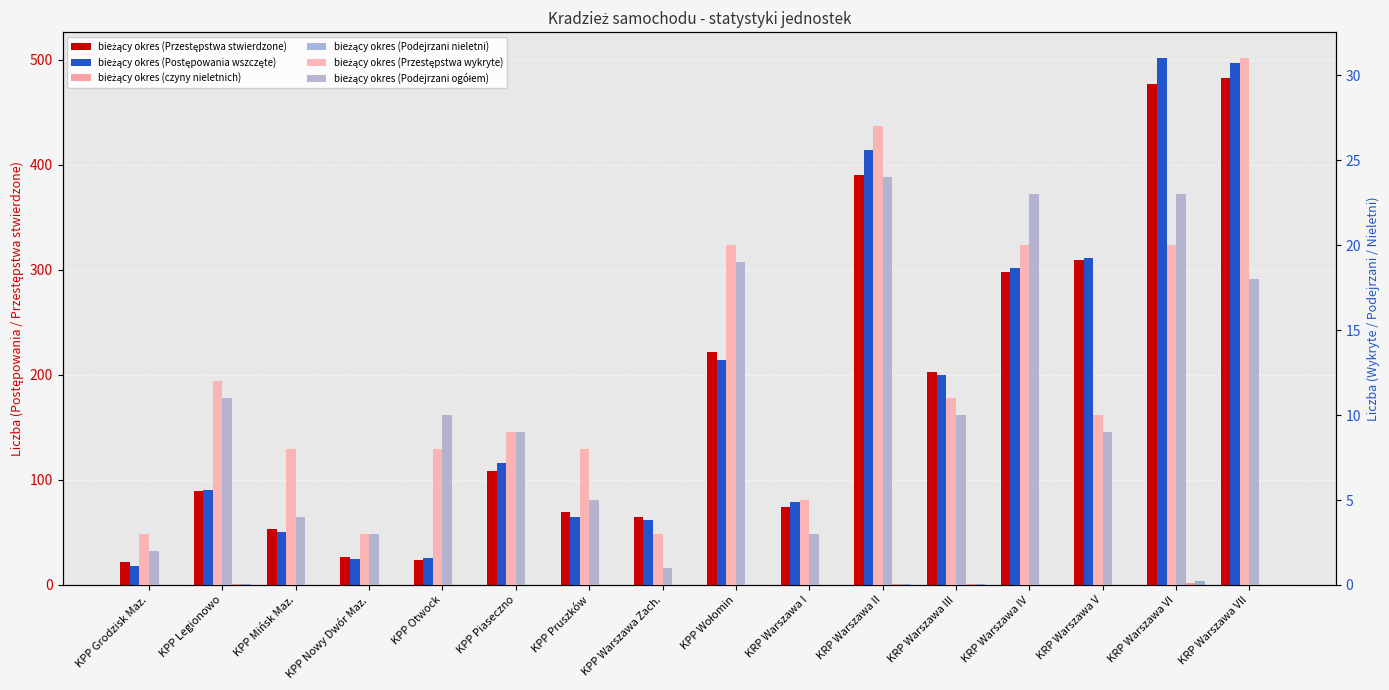

What is the difference between the maximum and minimum values in the bieżący okres (Podejrzani ogółem) series?

23